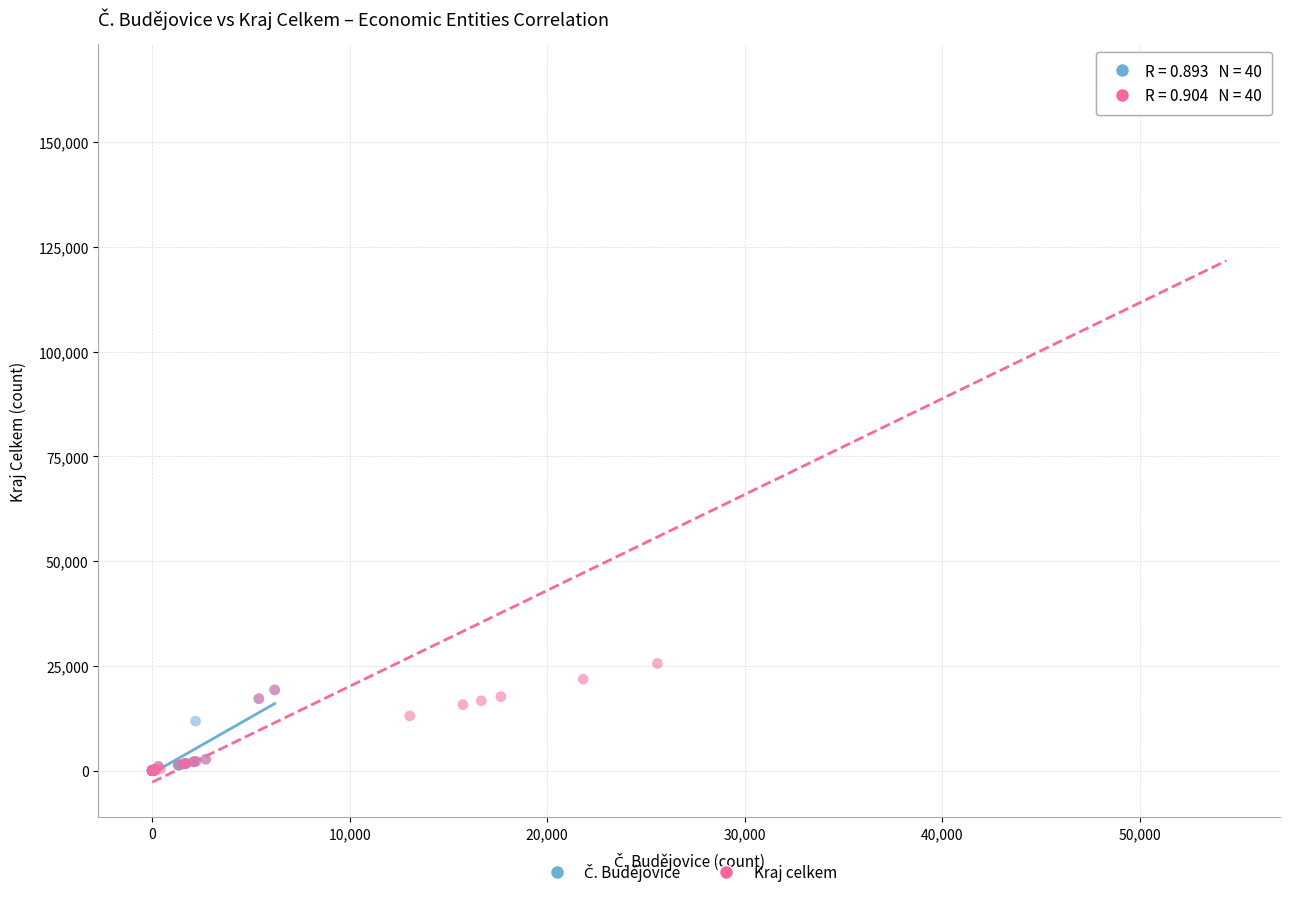

Which series has the largest Y range (max minus min)?

Kraj celkem